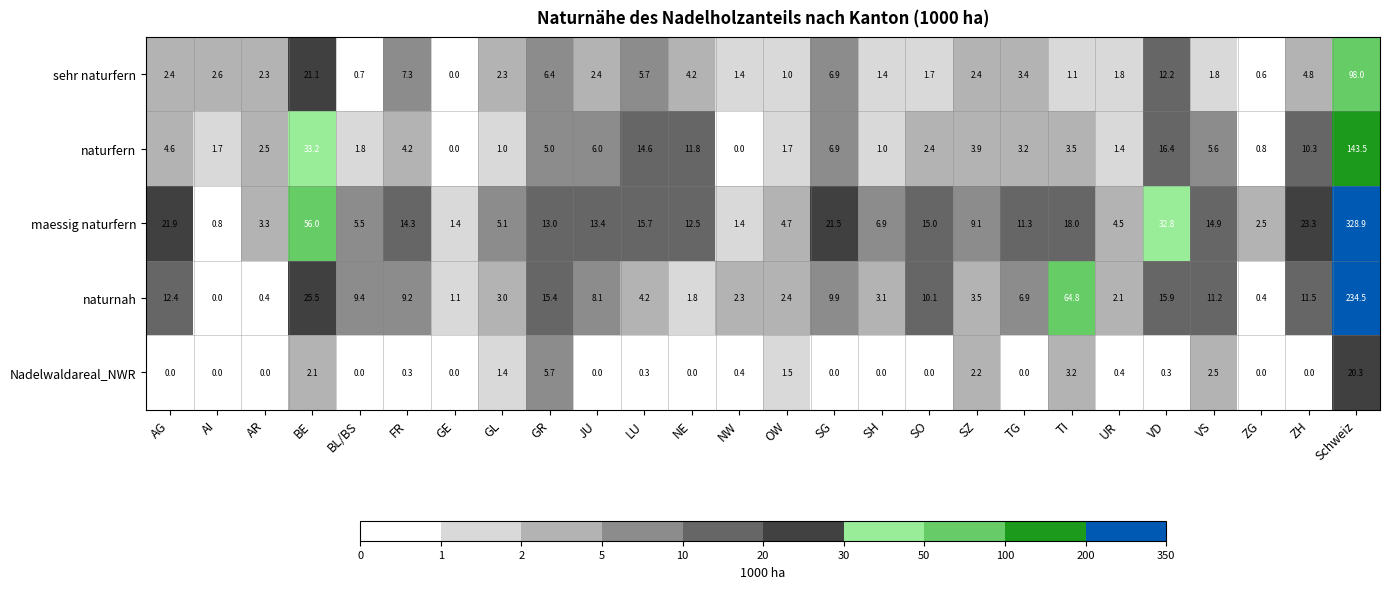

Count the number of data series in this chart.

5